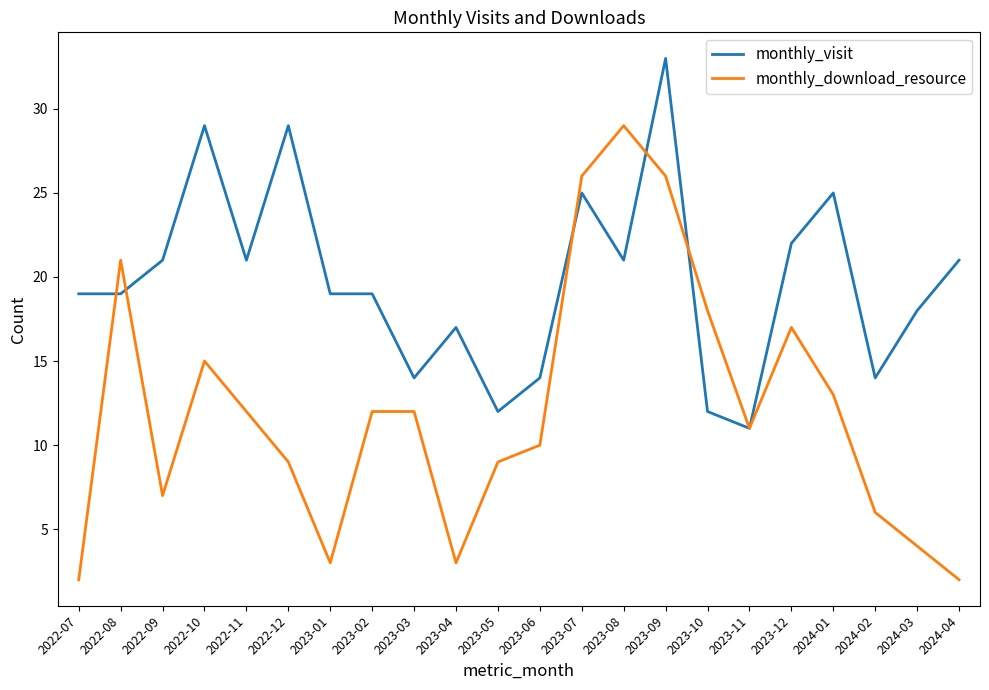

Between which two adjacent categories do monthly_download_resource and monthly_visit first intersect?

2022-07 and 2022-08